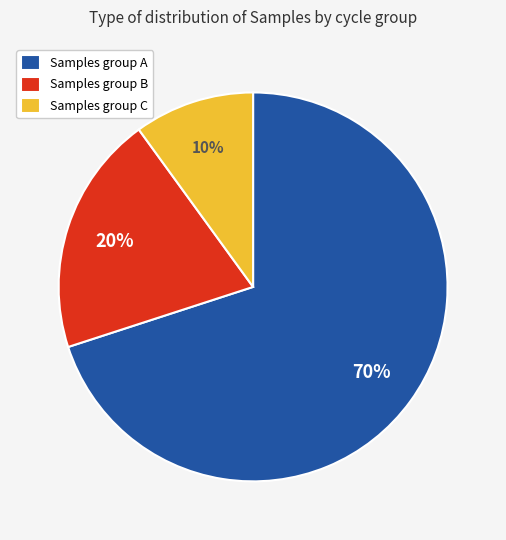

The Samples group B slice represents 20% of the pie. True or false?

True